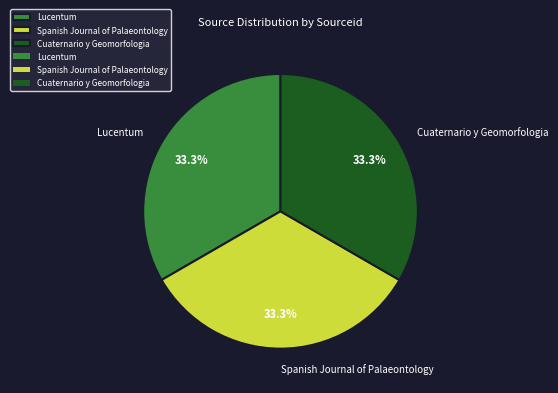

Approximately how many times larger is the value at Spanish Journal of Palaeontology compared to Cuaternario y Geomorfologia?

1.0